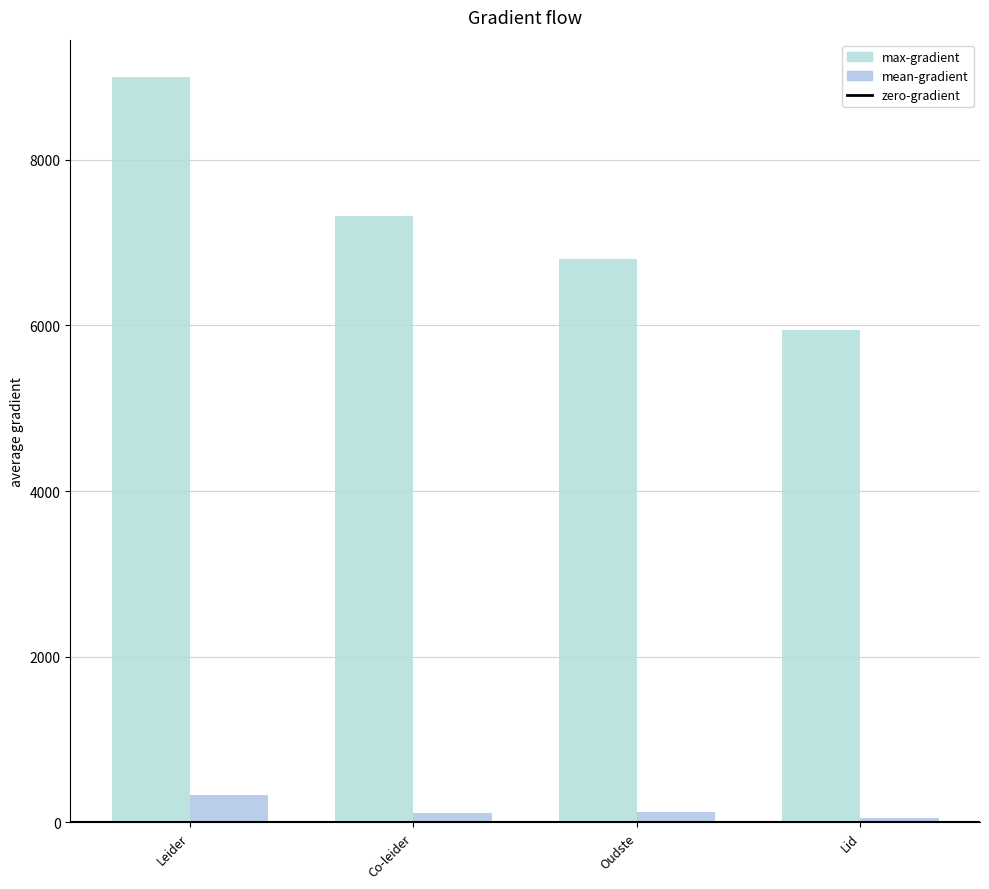

At which category is the sum across all series the highest?

Leider